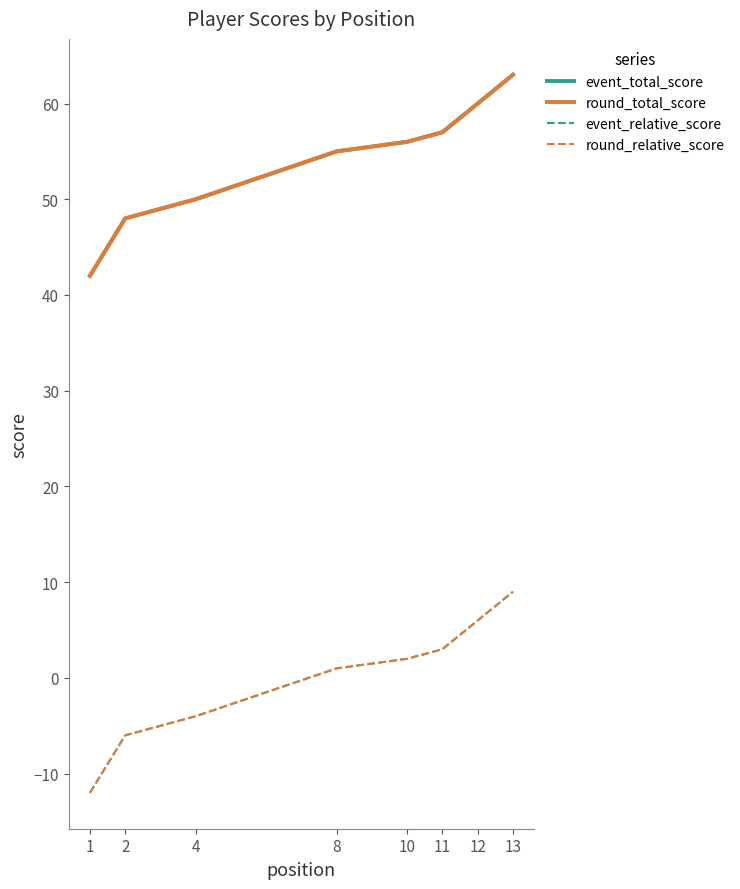

Which series has the widest spread of values?

event_total_score